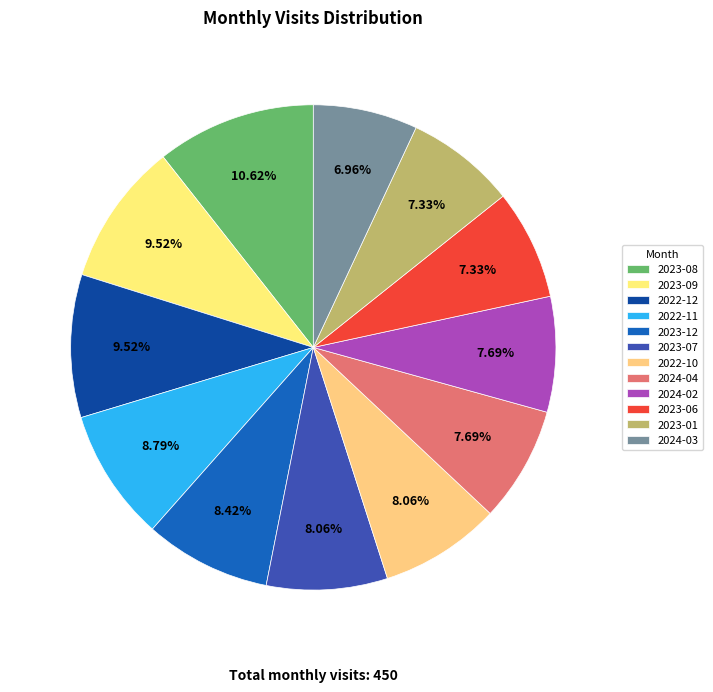

To the nearest percent, what is the difference between the largest and smallest slice percentages?

4%